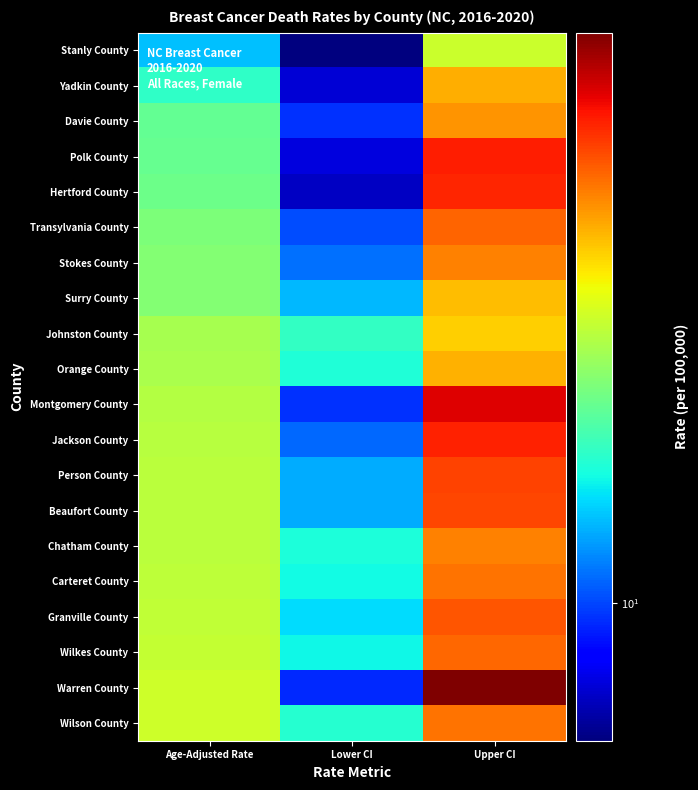

Reading right to left, extract all data points from this chart.

Stanly County: Upper CI=18.1	Lower CI=7.5	Age-Adjusted Rate=11.9
Yadkin County: Upper CI=21.8	Lower CI=8.4	Age-Adjusted Rate=13.7
Davie County: Upper CI=22.7	Lower CI=9.7	Age-Adjusted Rate=15.0
Polk County: Upper CI=27.4	Lower CI=8.5	Age-Adjusted Rate=15.1
Hertford County: Upper CI=27.1	Lower CI=8.2	Age-Adjusted Rate=15.3
Transylvania County: Upper CI=24.5	Lower CI=10.1	Age-Adjusted Rate=15.7
Stokes County: Upper CI=23.4	Lower CI=10.6	Age-Adjusted Rate=15.9
Surry County: Upper CI=21.3	Lower CI=11.8	Age-Adjusted Rate=15.9
Johnston County: Upper CI=20.7	Lower CI=13.8	Age-Adjusted Rate=17.0
Orange County: Upper CI=21.7	Lower CI=13.3	Age-Adjusted Rate=17.1
Montgomery County: Upper CI=29.0	Lower CI=9.7	Age-Adjusted Rate=17.3
Jackson County: Upper CI=27.2	Lower CI=10.5	Age-Adjusted Rate=17.4
Person County: Upper CI=25.8	Lower CI=11.6	Age-Adjusted Rate=17.5
Beaufort County: Upper CI=25.7	Lower CI=11.6	Age-Adjusted Rate=17.5
Chatham County: Upper CI=23.4	Lower CI=13.2	Age-Adjusted Rate=17.6
Carteret County: Upper CI=24.0	Lower CI=13.0	Age-Adjusted Rate=17.7
Granville County: Upper CI=25.1	Lower CI=12.4	Age-Adjusted Rate=17.8
Wilkes County: Upper CI=24.4	Lower CI=12.9	Age-Adjusted Rate=17.9
Warren County: Upper CI=32.8	Lower CI=9.6	Age-Adjusted Rate=18.2
Wilson County: Upper CI=24.0	Lower CI=13.5	Age-Adjusted Rate=18.2